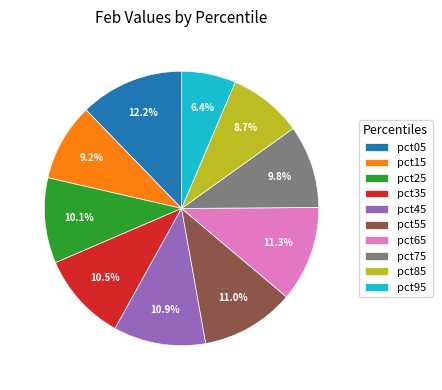

What is the total percentage of pct95 and pct85?

15.1%